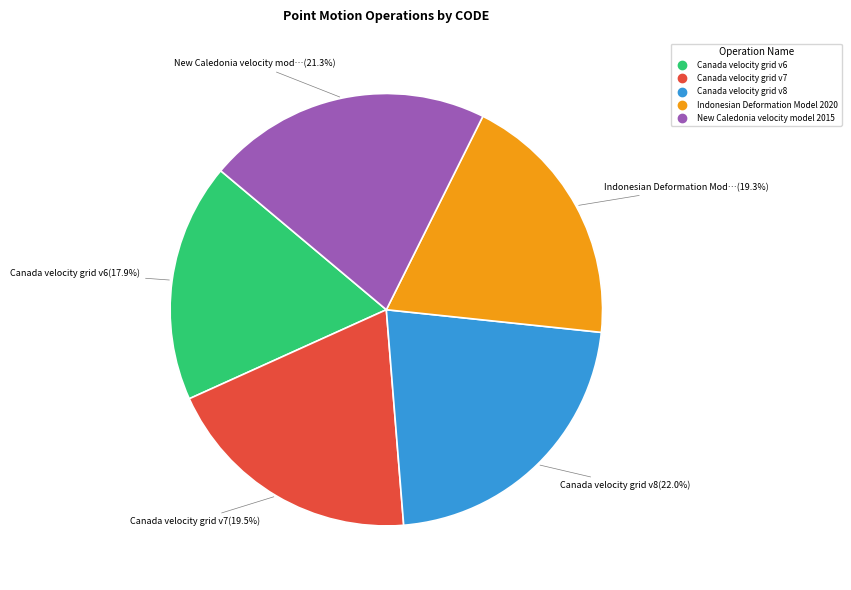

To the nearest percent, what is the average slice percentage?

20%